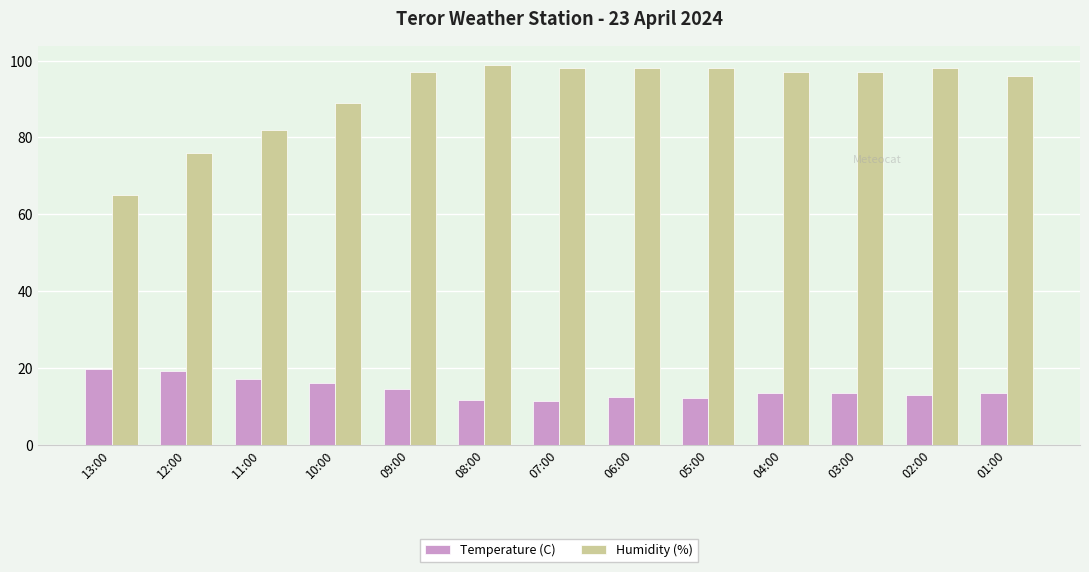

How many bars are there in total?

26